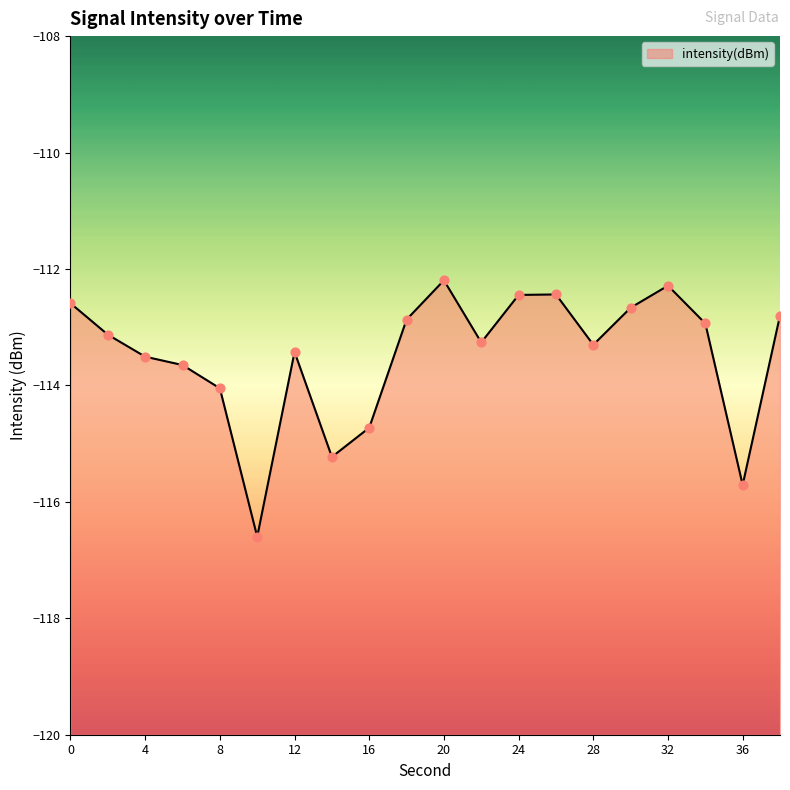

What is the change in value from 14 to 38?

+2.4